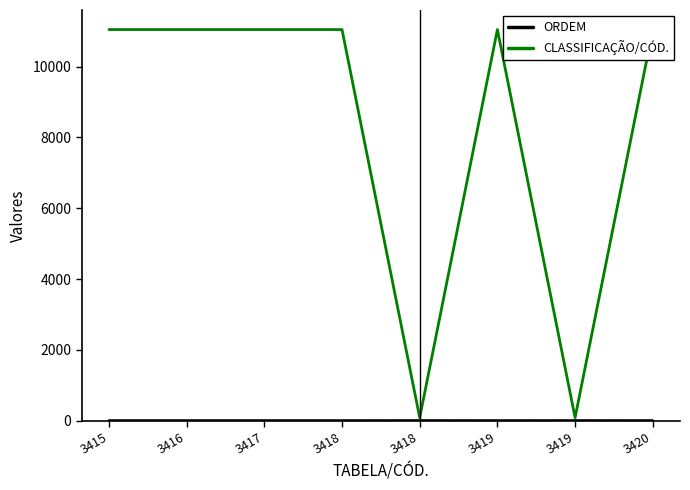

What is the difference between the second highest and second lowest values in the CLASSIFICAÇÃO/CÓD. series?

10961